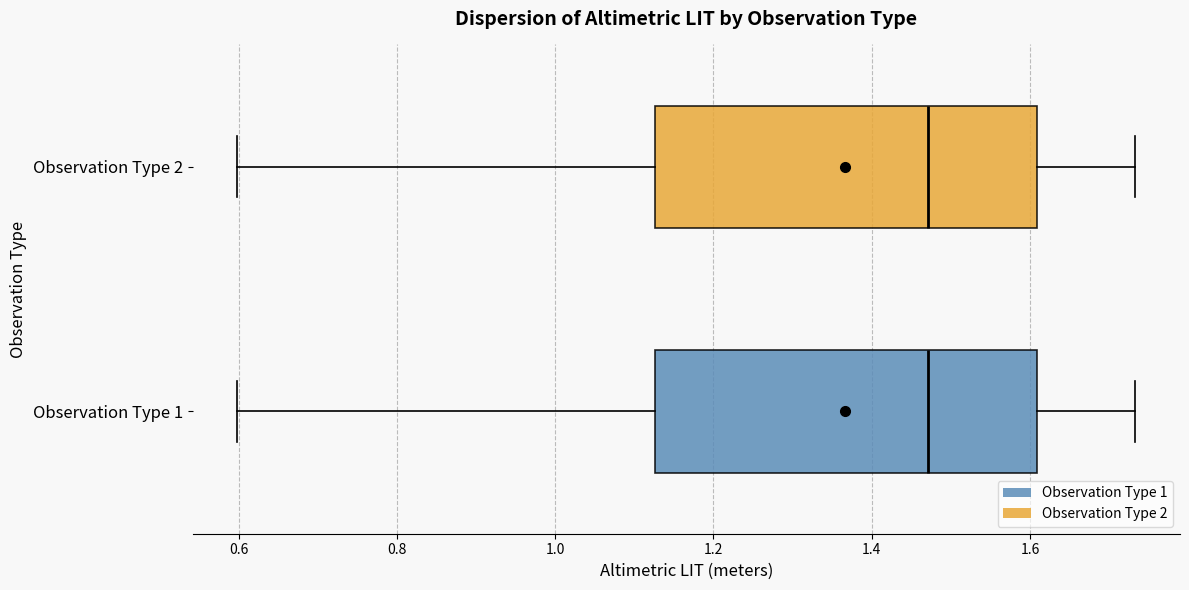

Reading bottom to top, read every box against the x-axis: the position of its median line, the range the box covers, and the ends of its whiskers. The values are not printed on the chart, so give them approximately, as read against the axis.

Observation Type 1: median 1.48, box 1.12 to 1.60, whiskers 0.60 to 1.74
Observation Type 2: median 1.48, box 1.12 to 1.60, whiskers 0.60 to 1.74